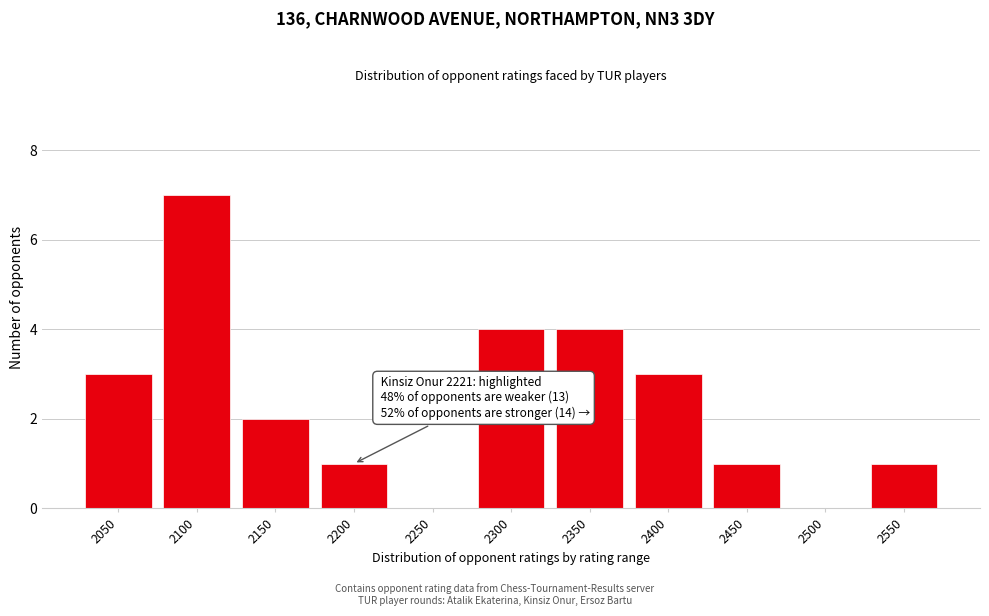

Reading left to right, list all the values displayed in this chart.

2050=3	2100=7	2150=2	2200=1	2250=0	2300=4	2350=4	2400=3	2450=1	2500=0	2550=1